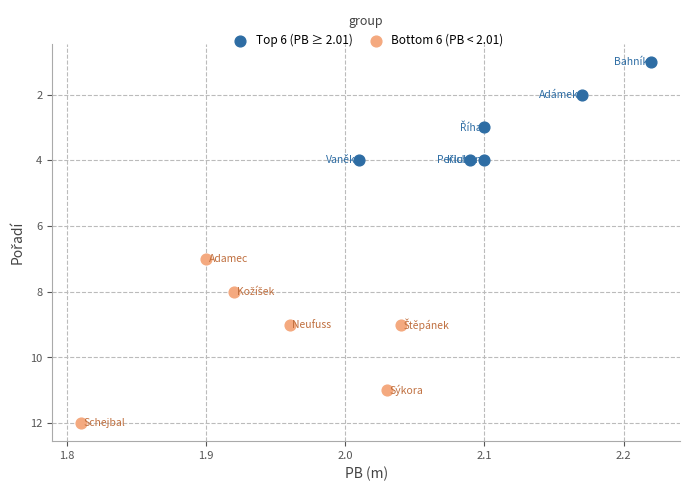

What are all the series names shown in the legend?

Top 6 (PB ≥ 2.01), Bottom 6 (PB < 2.01)